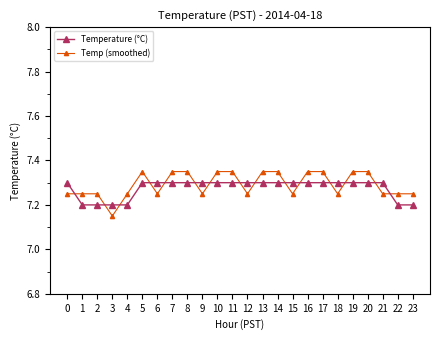

Which series has the largest range (max minus min)?

Temp (smoothed)